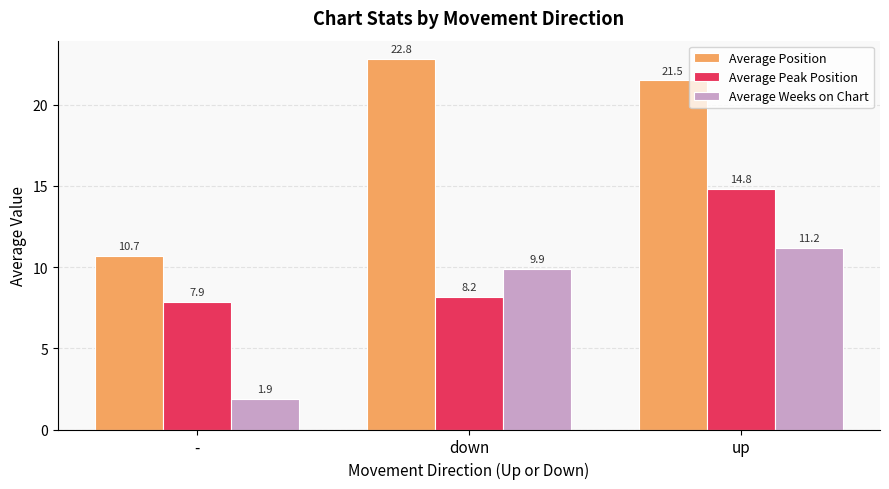

What is the label of the 3rd bar from the left?

up